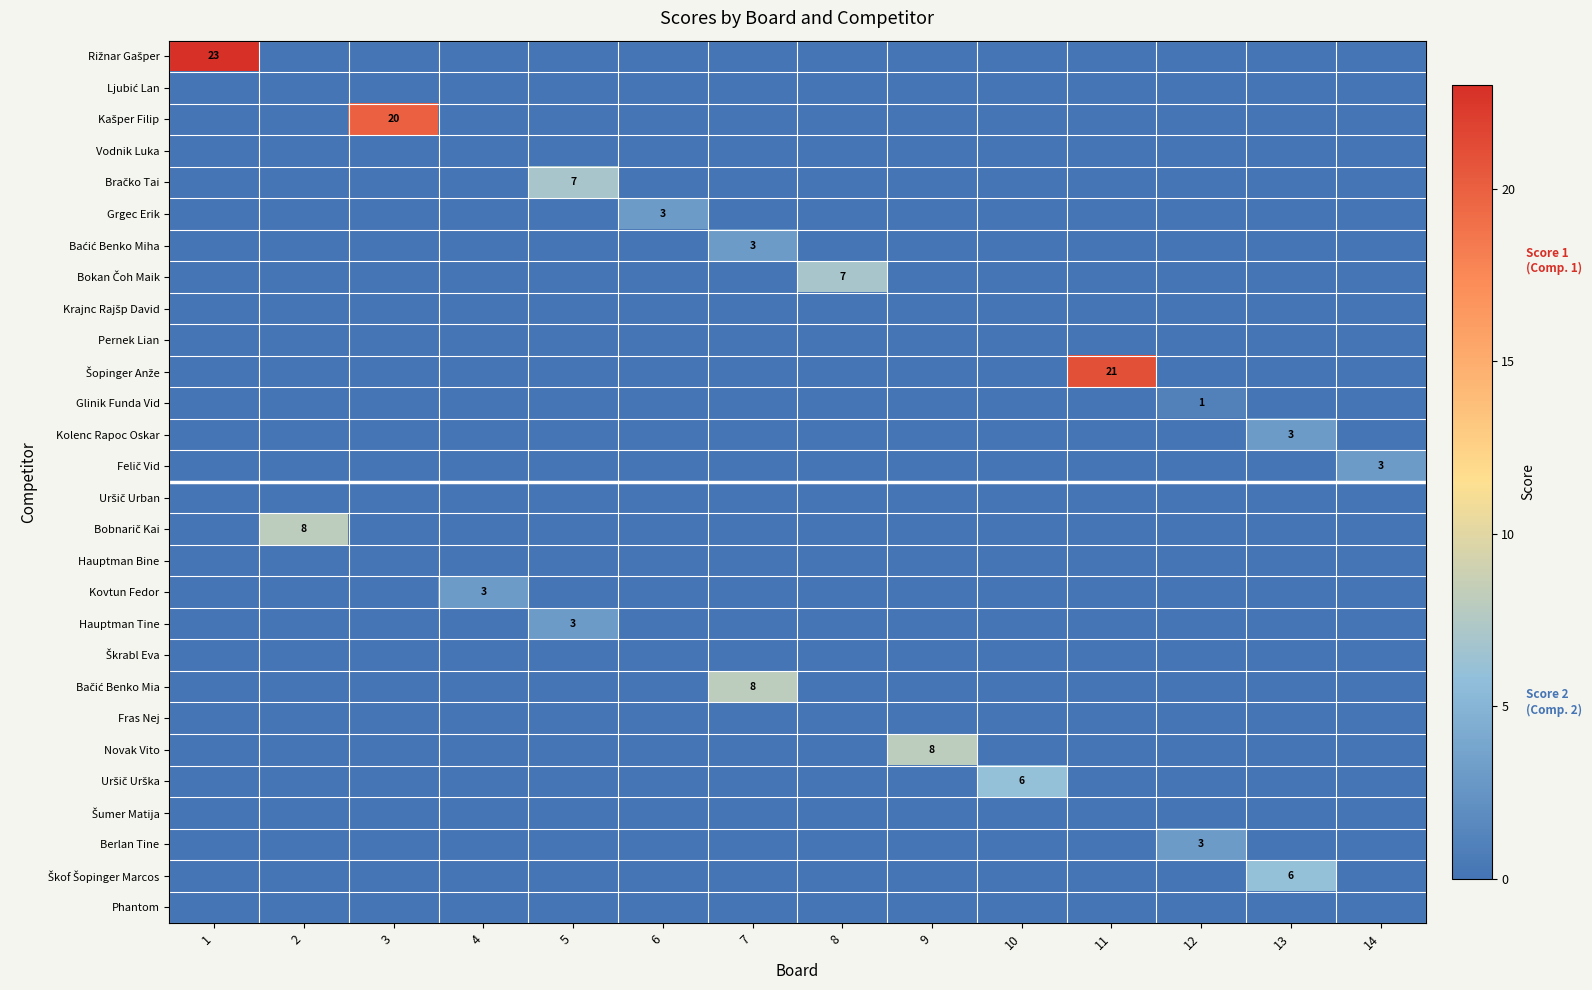

Which series has the widest spread of values?

Rižnar Gašper